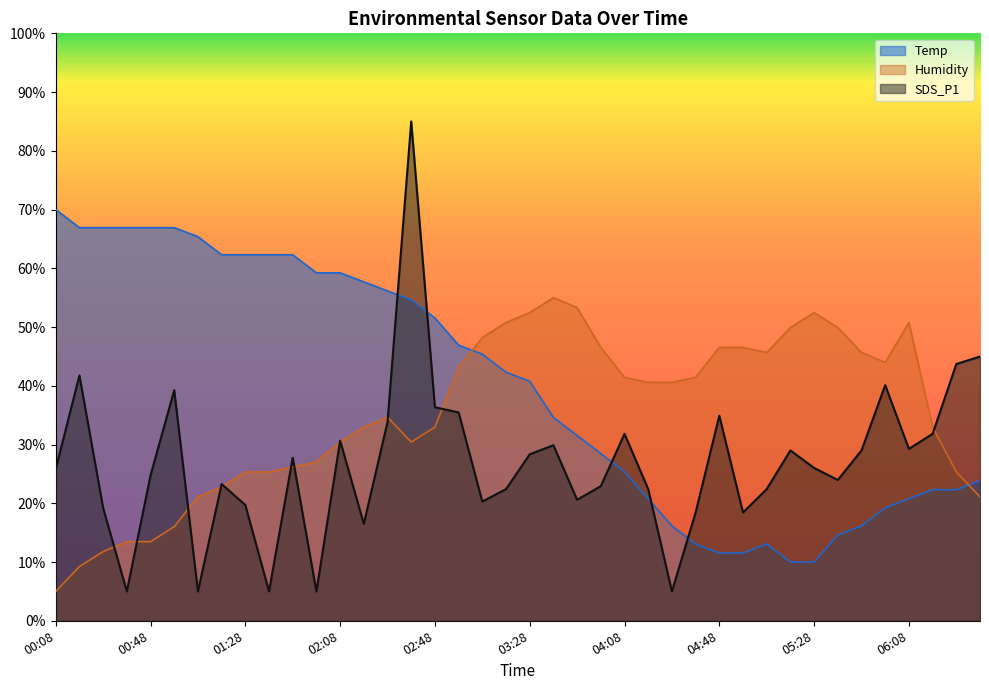

What is the difference between the highest and lowest values at 03:48?

32.7